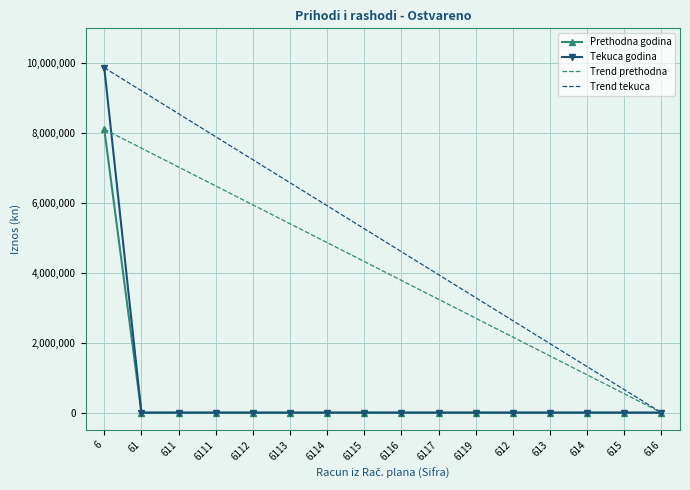

At how many categories does at least one series exceed 270677?

1